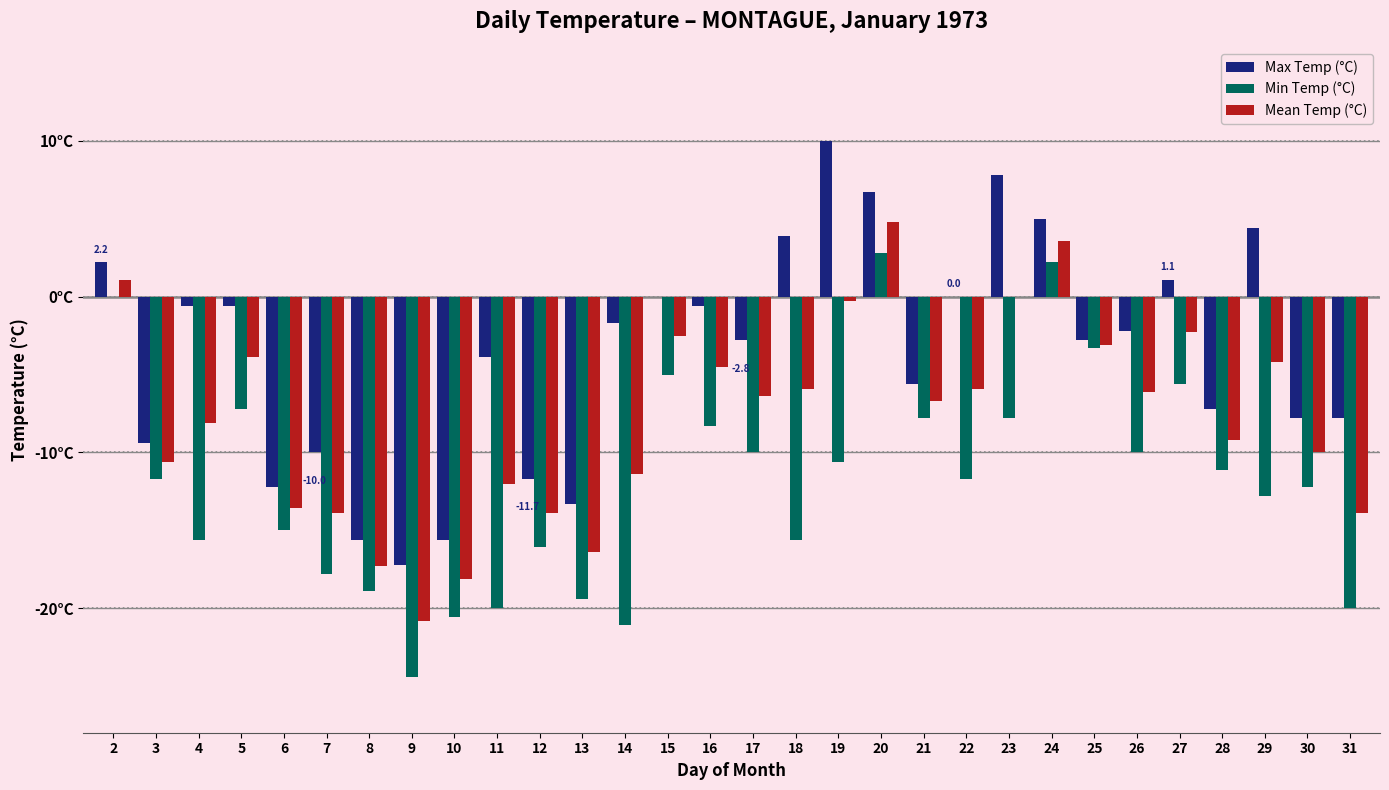

At which label does Max Temp (°C) reach its peak?

19